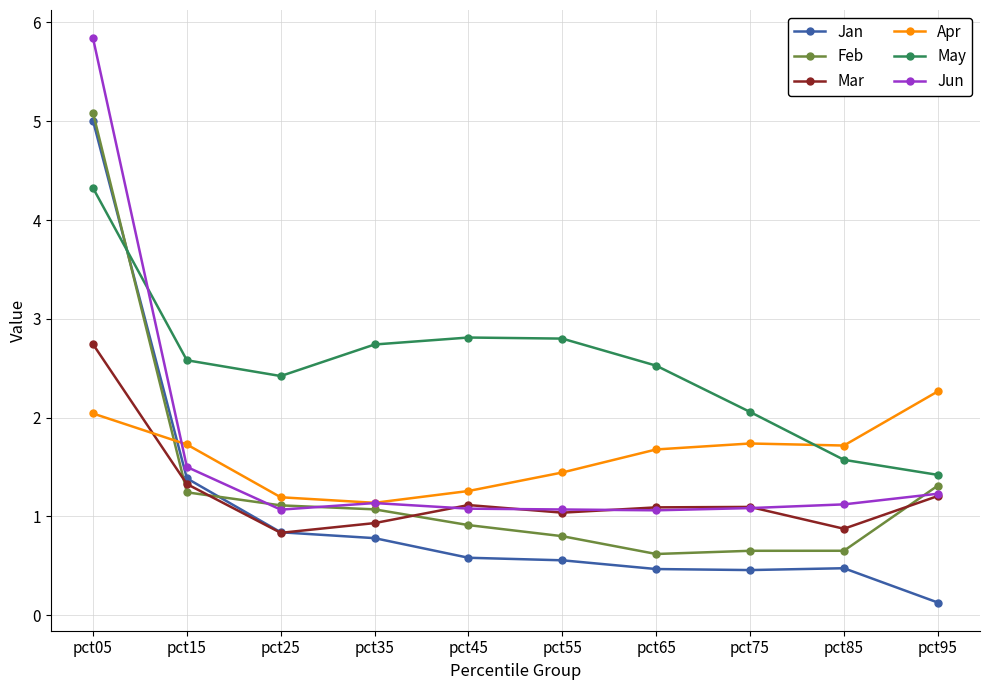

How many intersections are there between Jan and Feb?

2